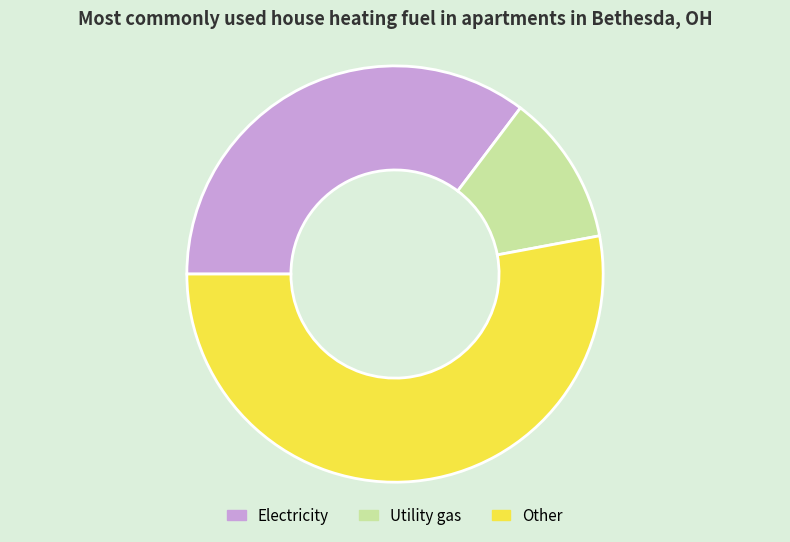

Is it true that Electricity is 28% of the pie?

False